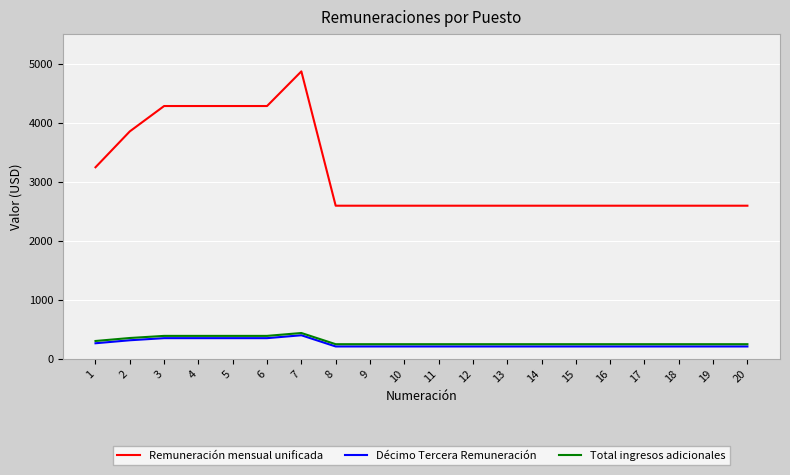

Which series has the widest spread of values?

Remuneración mensual unificada